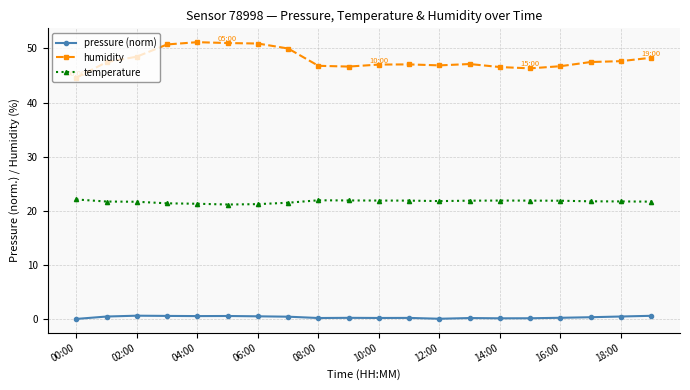

True or false: humidity and temperature intersect in this chart.

False